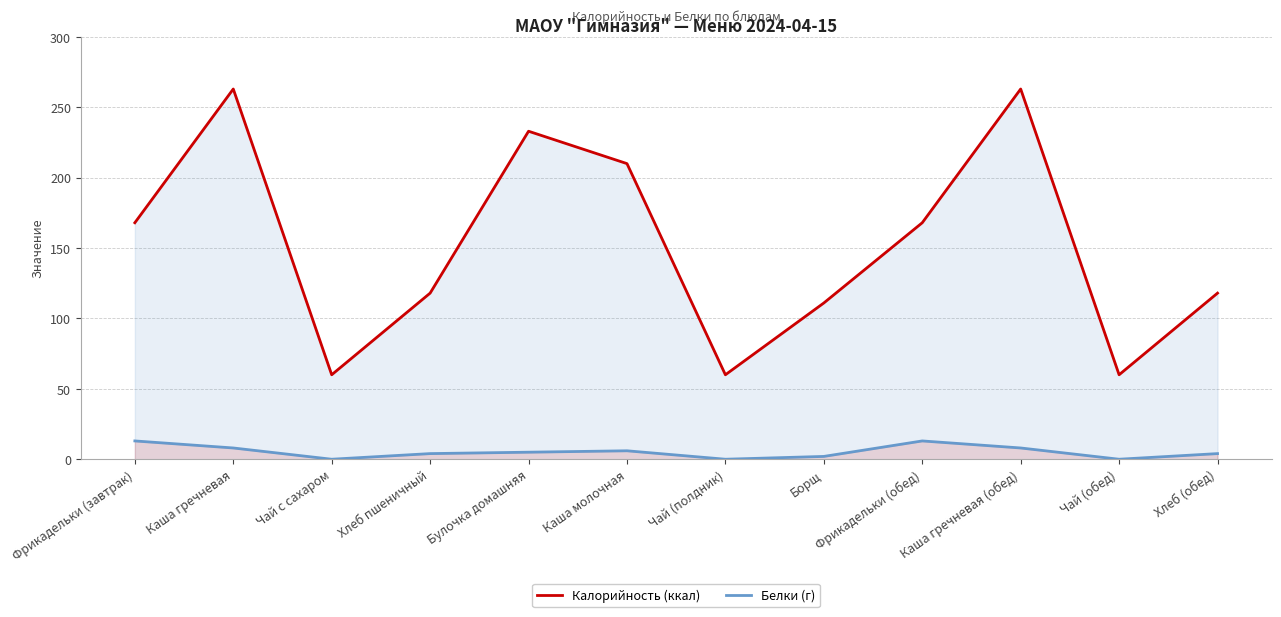

At how many categories does at least one series exceed 221?

3